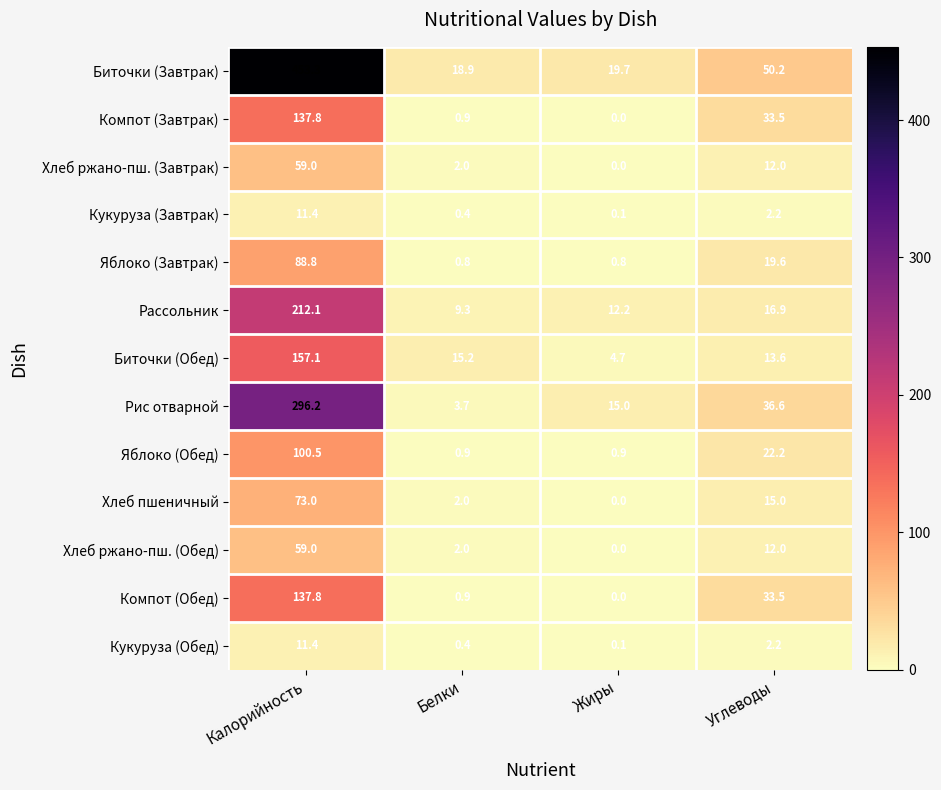

At which label does Яблоко (Завтрак) first exceed 19?

Калорийность